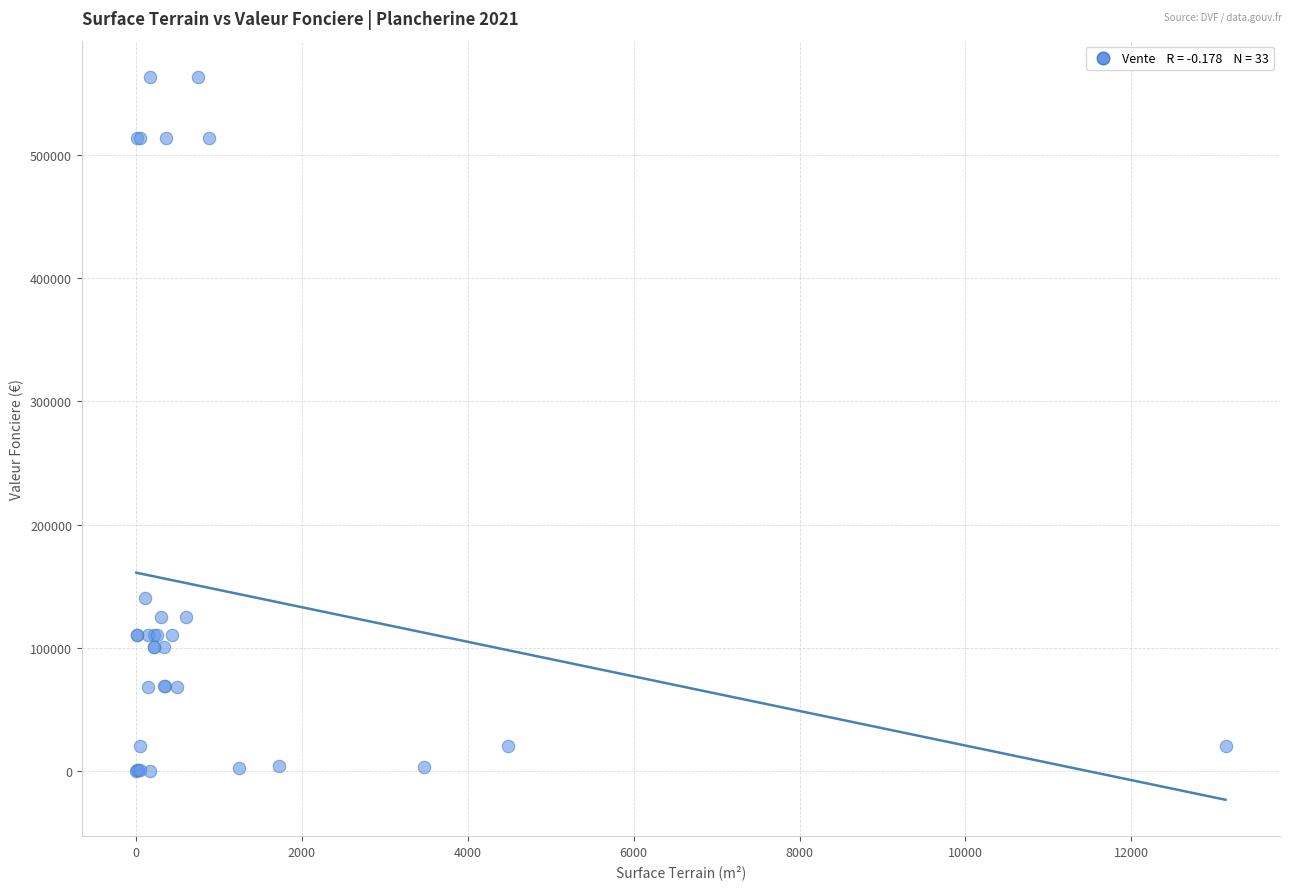

What Y value in the scatter plot is closest to 281727?

140000.0